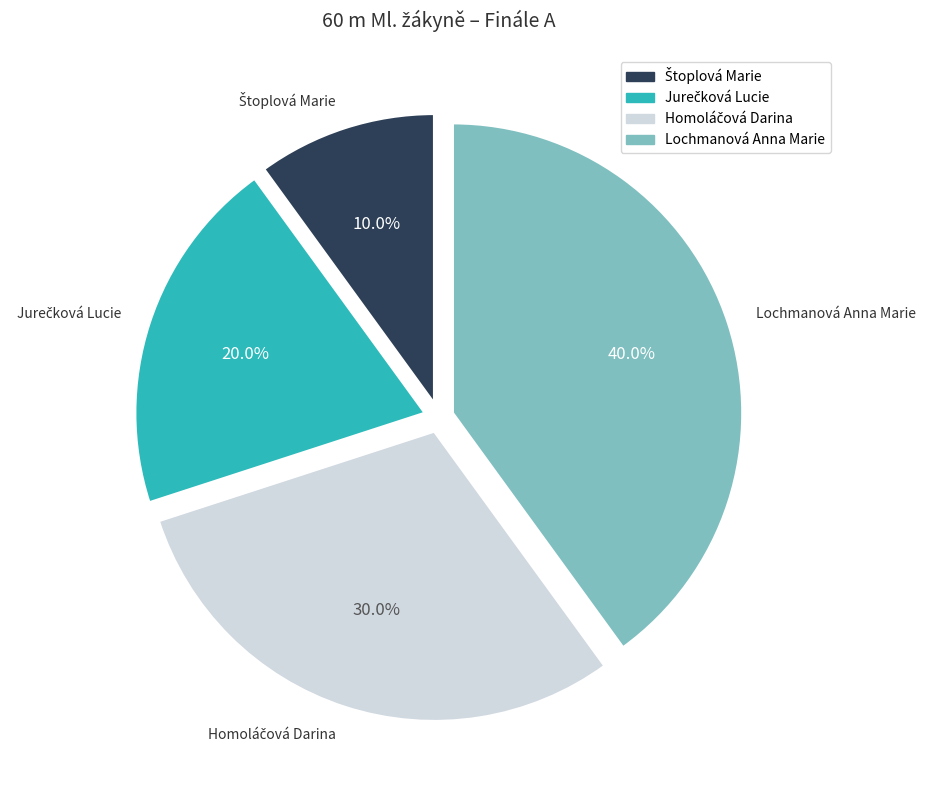

To the nearest percent, what is the difference between the largest and smallest slice percentages?

30%